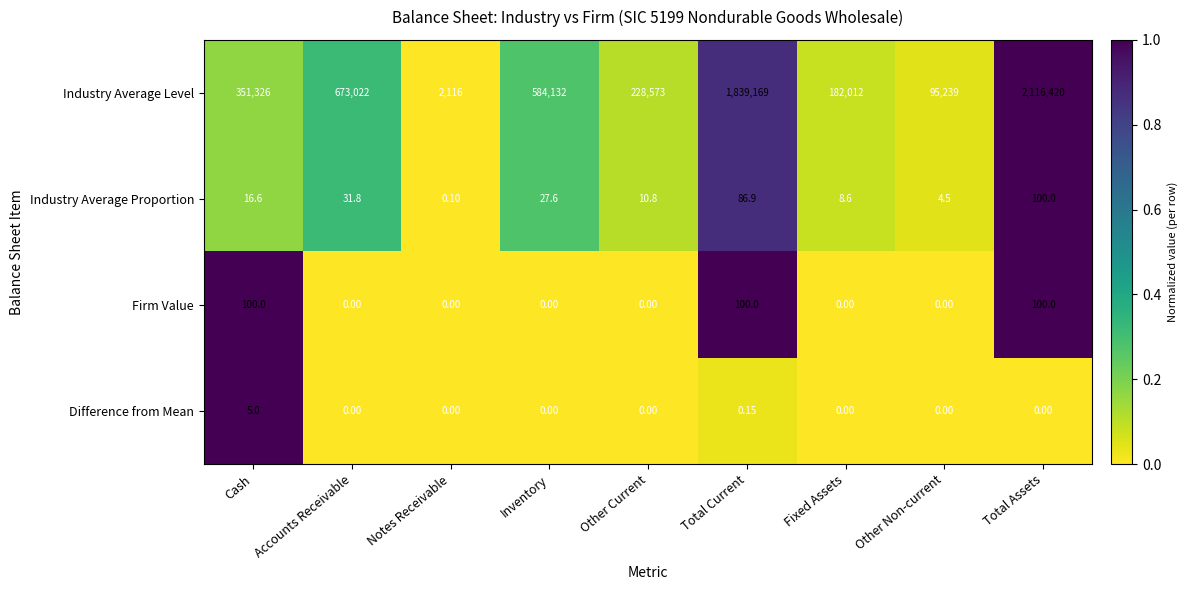

Which series changed the most between Inventory and Other Current?

Industry Average Level